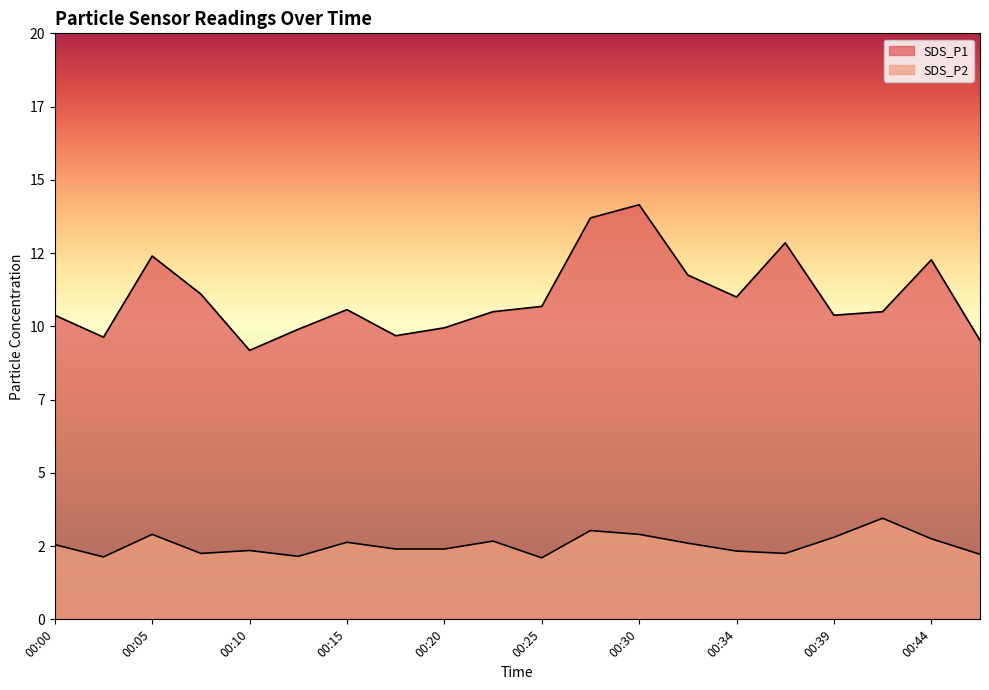

Which category has the highest value across all series?

00:30